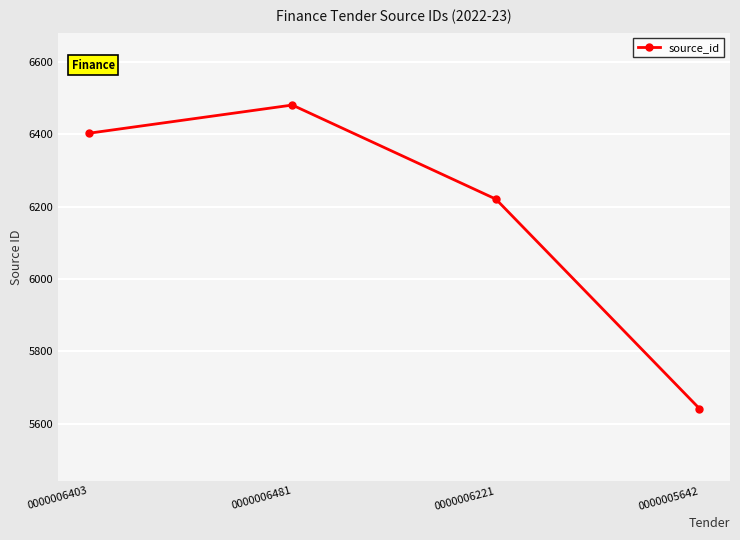

What is the approximate value at 0000006403, to the nearest 100?

6400